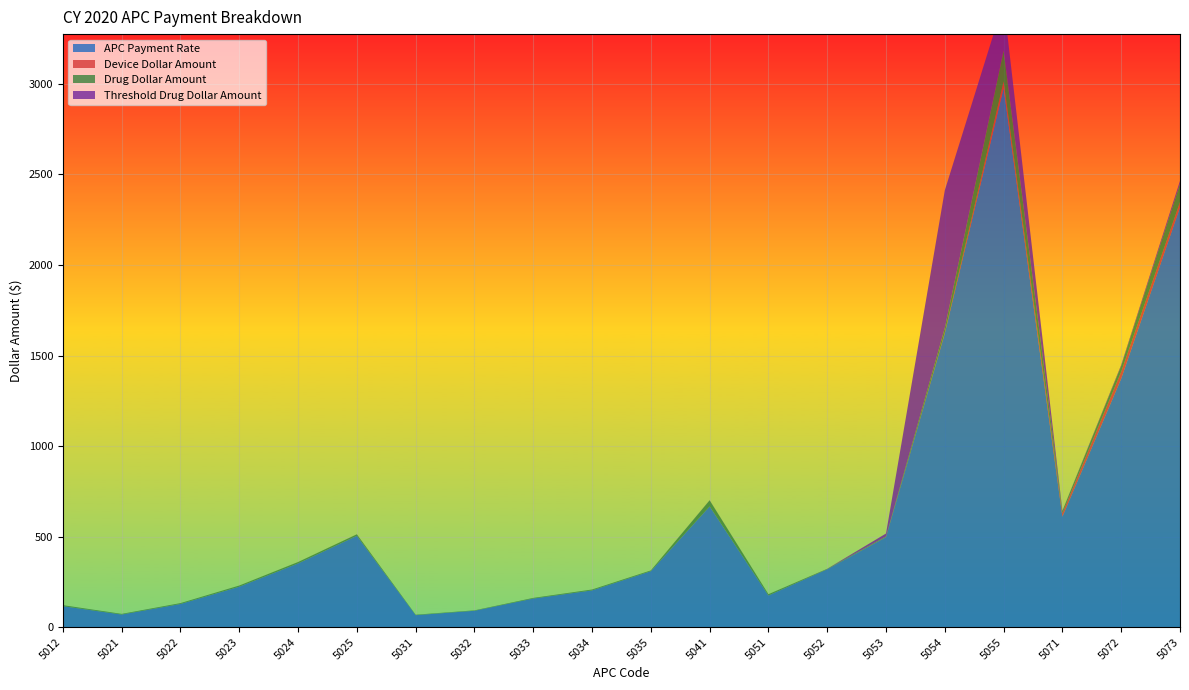

Reading left to right, what are all the values shown in this chart?

APC Payment Rate: 5012=115.9	5021=69.6	5022=128.0	5023=223.3	5024=351.8	5025=504.5	5031=66.1	5032=90.4	5033=157.8	5034=202.9	5035=309.0	5041=666.7	5051=174.7	5052=319.5	5053=497.0	5054=1622.7	5055=2977.3	5071=610.0	5072=1372.6	5073=2318.9
Device Dollar Amount: 5012=0.0	5021=0.0	5022=0.0	5023=0.0	5024=0.0	5025=0.1	5031=0.0	5032=0.0	5033=0.0	5034=0.0	5035=0.0	5041=0.1	5051=0.0	5052=0.1	5053=0.8	5054=4.9	5055=36.3	5071=20.3	5072=37.9	5073=28.5
Drug Dollar Amount: 5012=5.5	5021=3.7	5022=4.8	5023=6.4	5024=7.8	5025=8.2	5031=2.7	5032=2.4	5033=3.6	5034=4.9	5035=4.4	5041=33.6	5051=7.2	5052=2.4	5053=3.7	5054=25.3	5055=170.3	5071=11.3	5072=32.4	5073=100.4
Threshold Drug Dollar Amount: 5012=0.0	5021=0.0	5022=0.1	5023=0.1	5024=0.1	5025=0.2	5031=0.0	5032=0.0	5033=0.1	5034=0.1	5035=0.1	5041=0.7	5051=0.2	5052=0.5	5053=15.7	5054=759.6	5055=269.4	5071=1.2	5072=5.5	5073=16.9